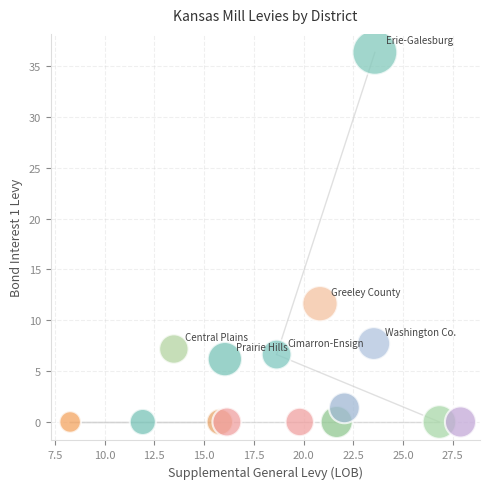

What is the range of X values (max minus min)?

19.6